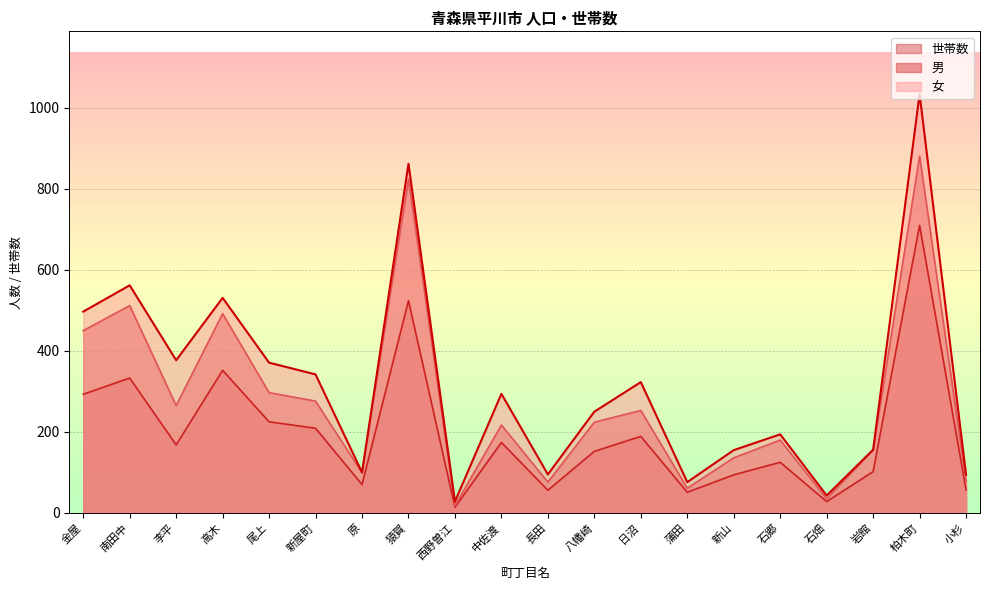

What is the sum of all 女 values?

6384